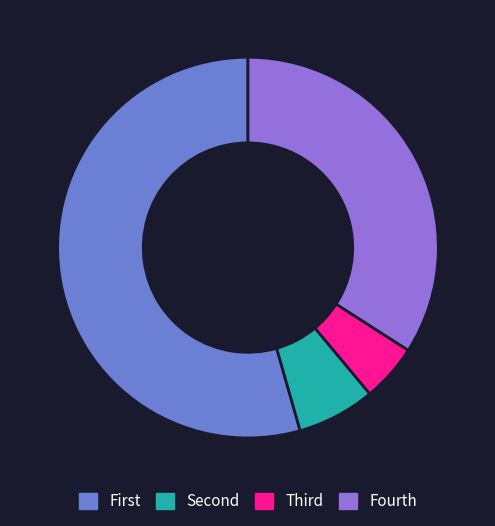

Does any single category account for the majority?

Yes